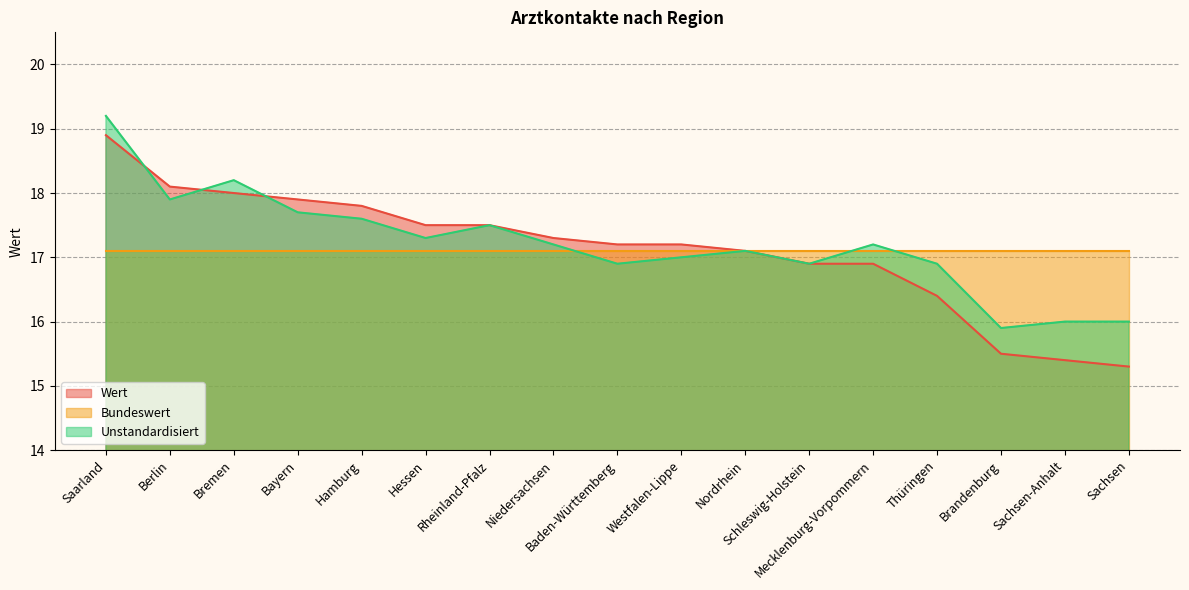

At Saarland, list the series in order from largest to smallest.

Unstandardisiert, Wert, Bundeswert